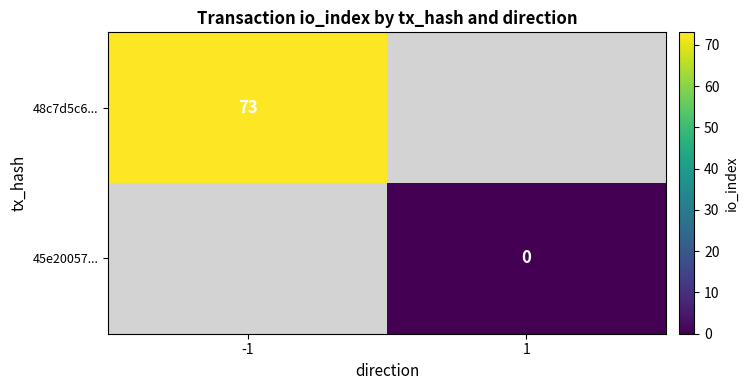

Is the value of 48c7d5c6... at -1 greater than the value of 45e20057... at 1?

Yes